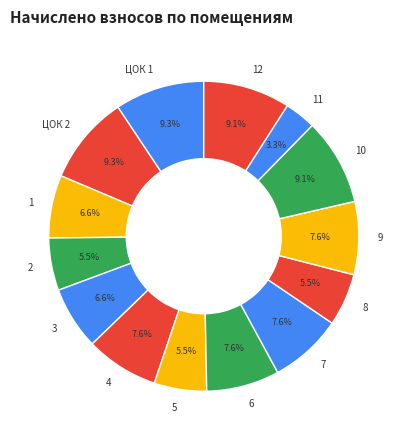

Does any single category account for the majority?

No